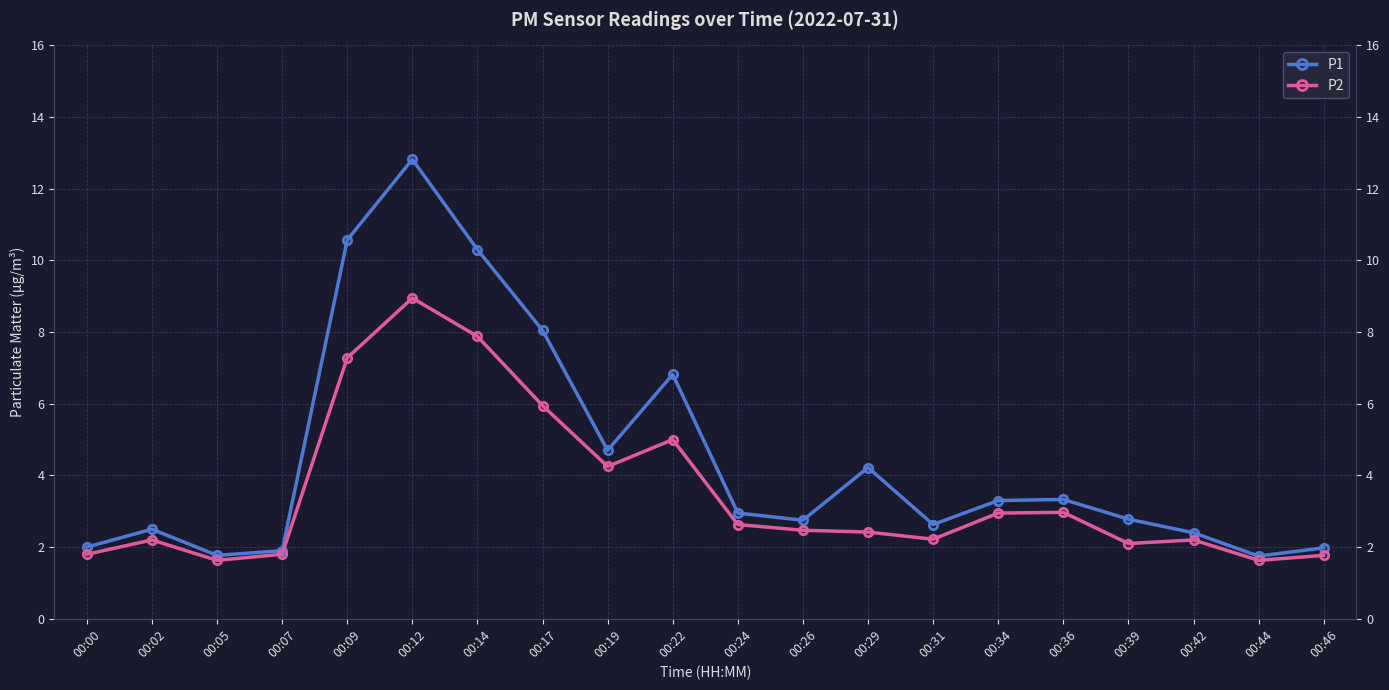

What is the lowest value of the P2 series?

1.6